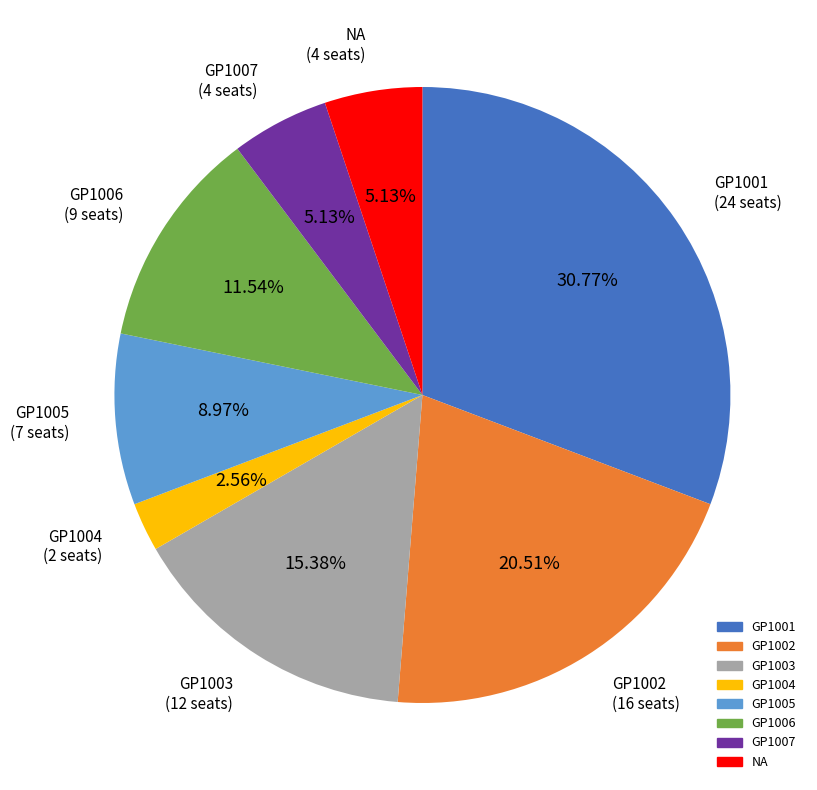

The GP1001 slice represents 31% of the pie. True or false?

True